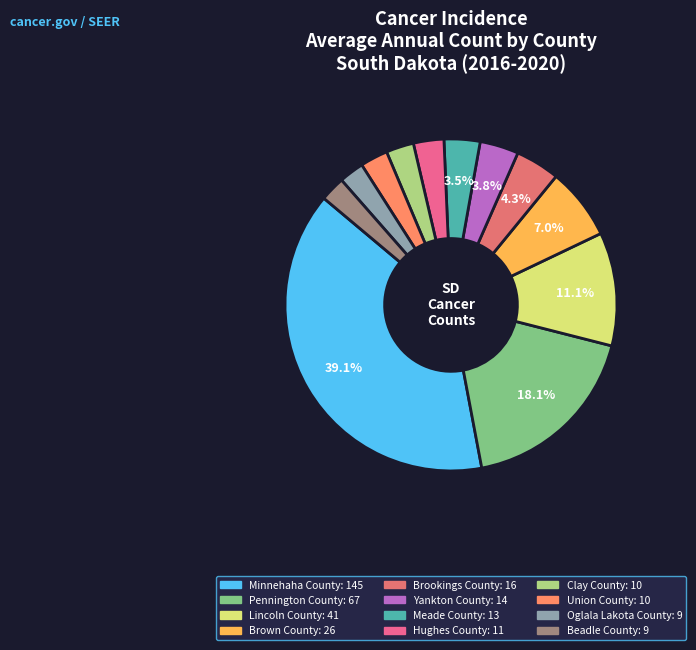

What is the change in value from Brookings County to Clay County?

-6